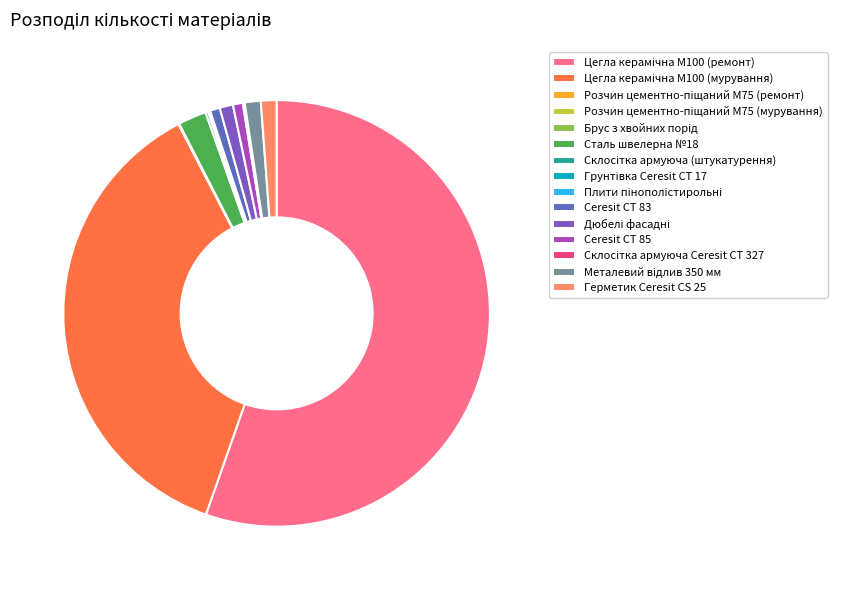

True or false: Грунтівка Ceresit CT 17 accounts for 0% of the total.

True